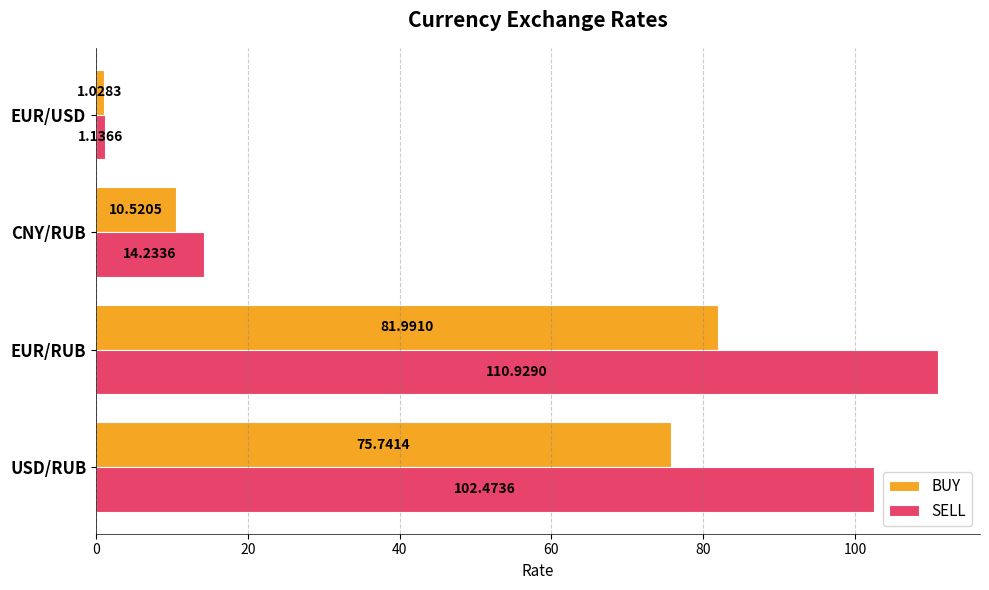

What is the spread (max minus min) of values at EUR/RUB?

28.9